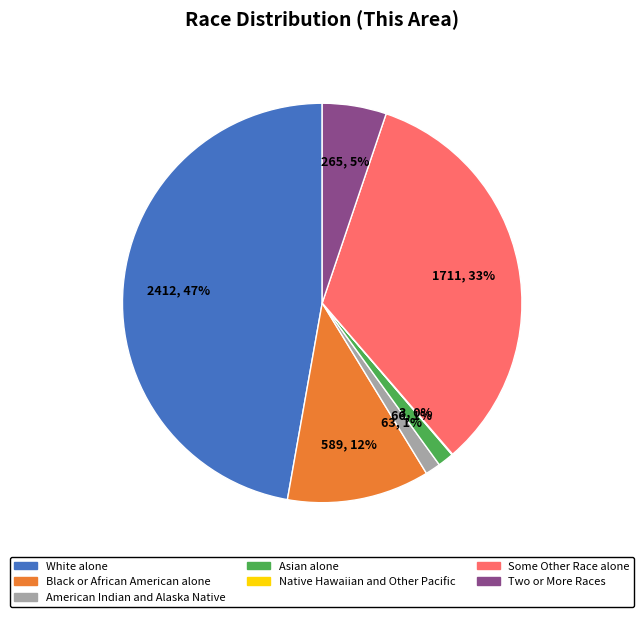

Which has a higher value, Two or More Races or Some Other Race alone?

Some Other Race alone